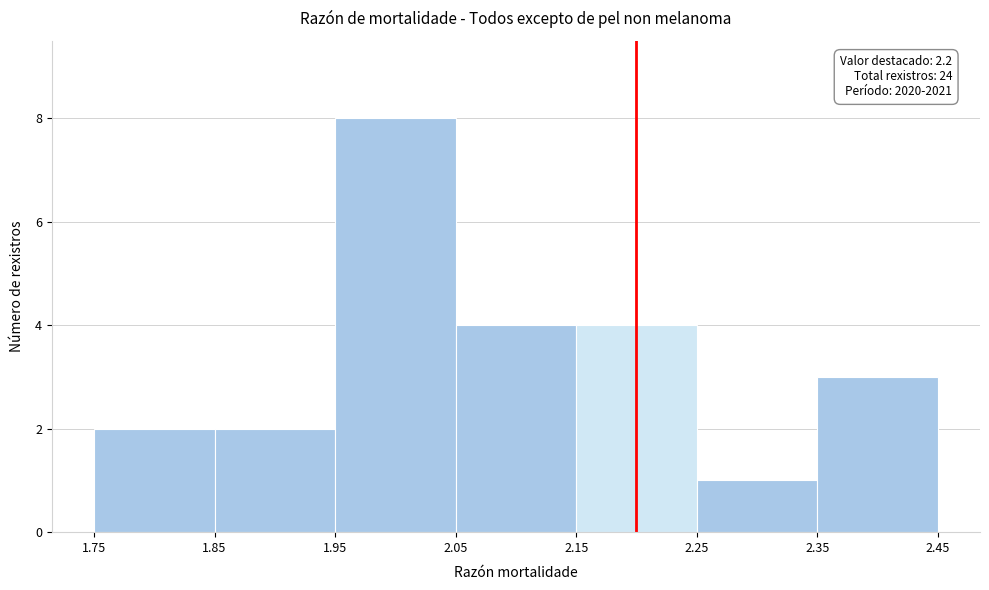

Which range on the x-axis has the tallest bar?

1.95 to 2.05